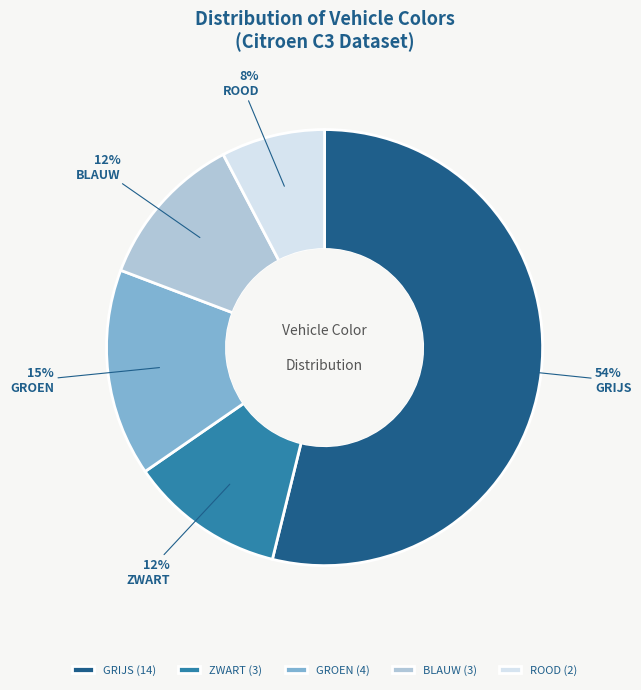

To the nearest percent, what portion does ROOD represent?

8%